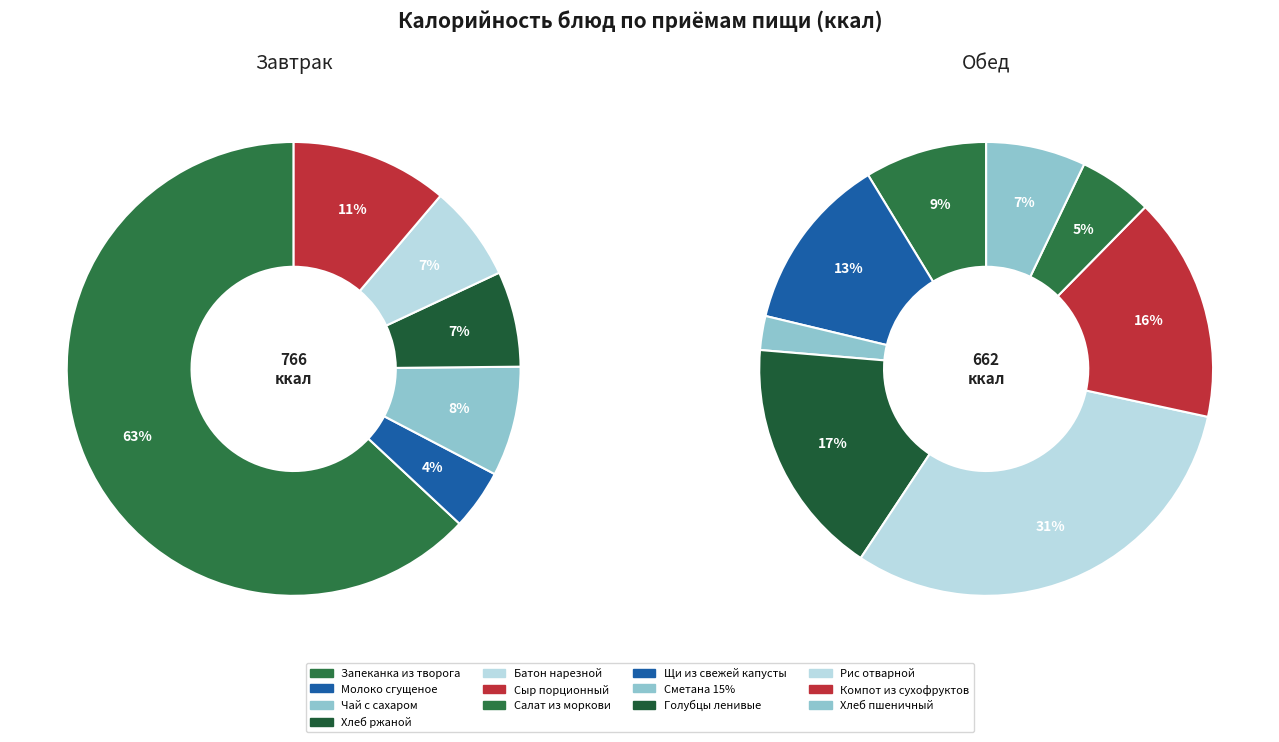

What is the ratio of the value at Хлеб ржаной (обед) to the value at Салат из моркови?

0.6